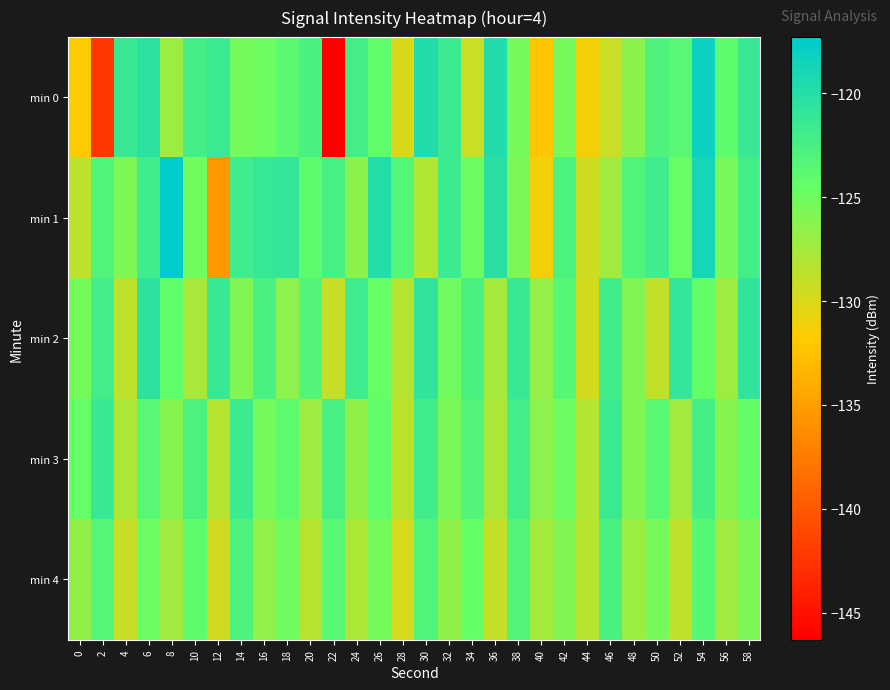

Between 48 and 18, which is larger?

18